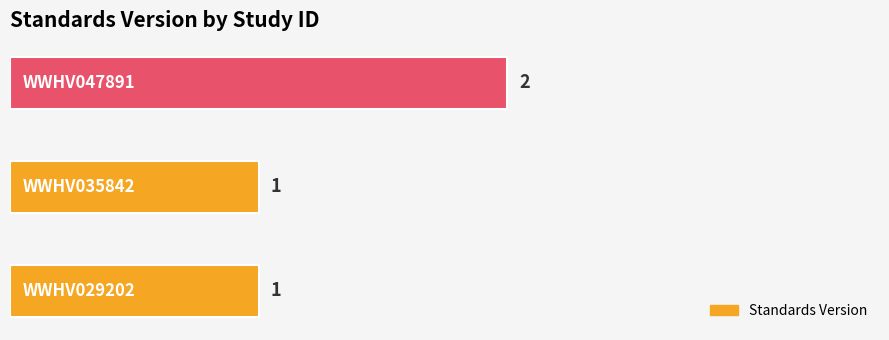

What is the sum of all values?

4